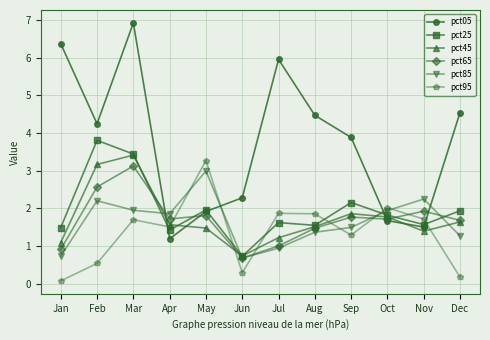

What is the sum of the pct25 values at Aug and Jan?

3.0